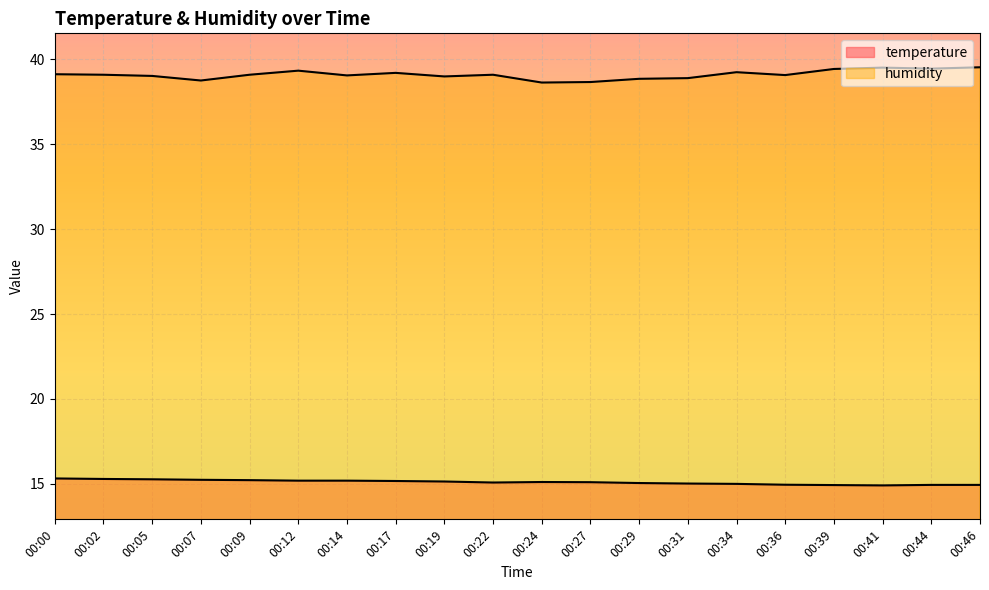

Read the humidity value at 00:39.

39.4